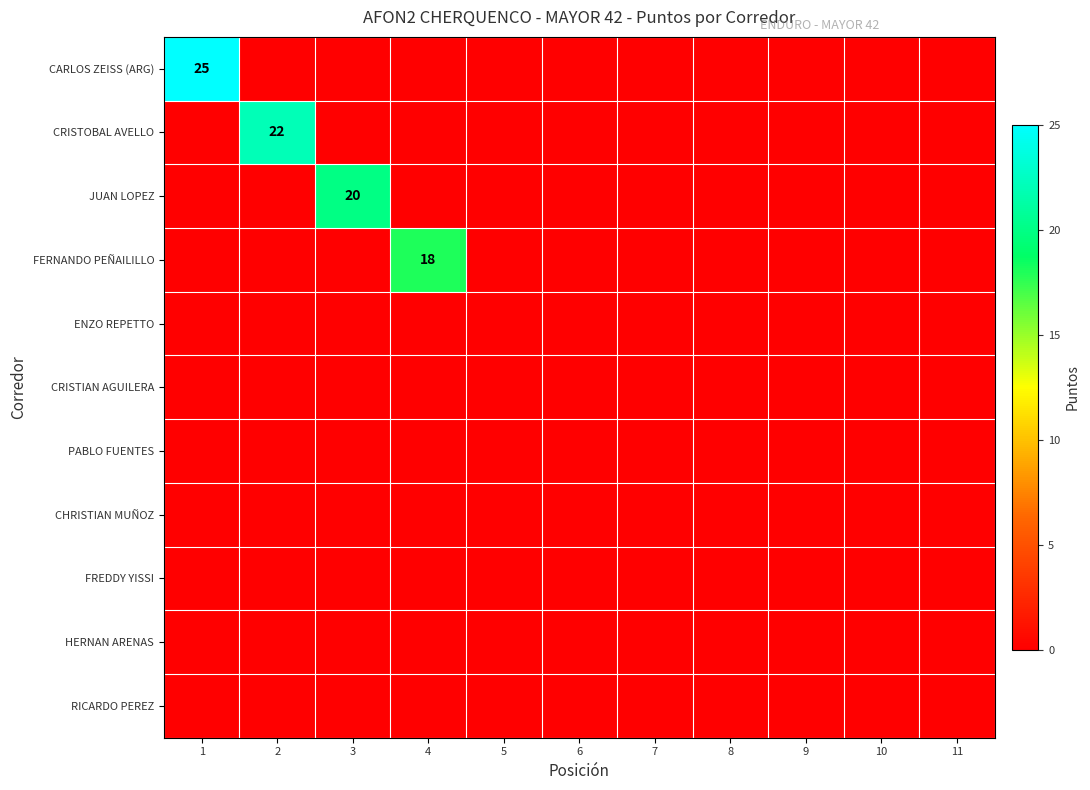

Where is CARLOS ZEISS (ARG) nearest to the value 12?

2